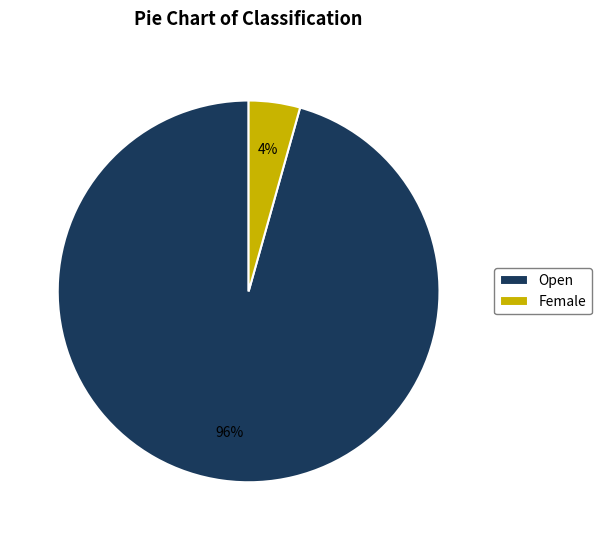

Rank the categories by value from lowest to highest.

Female, Open